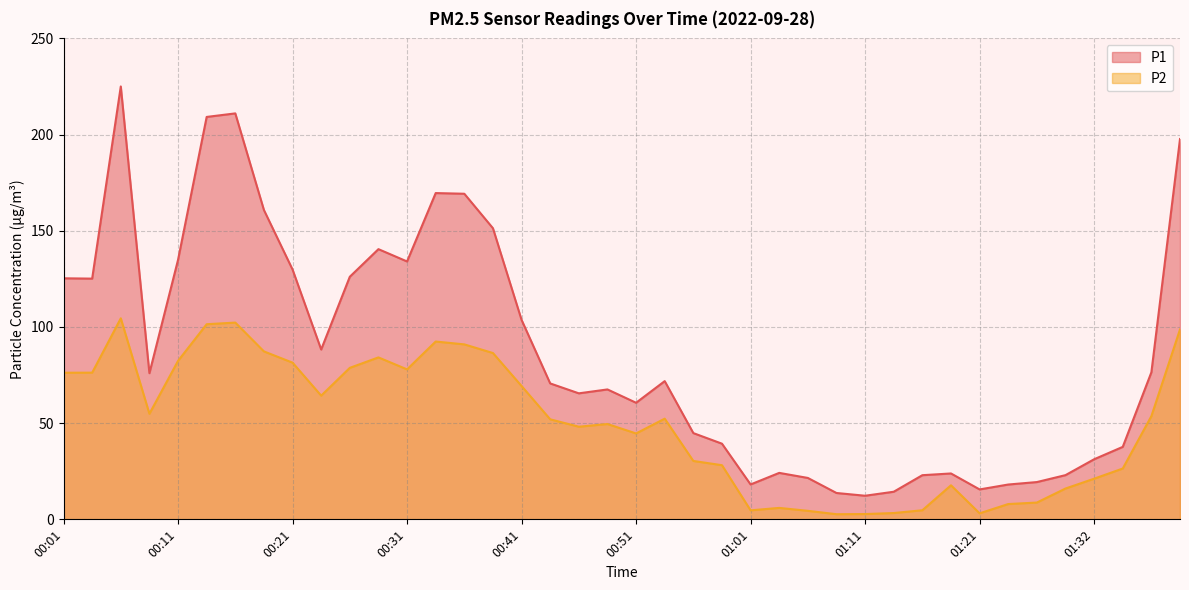

At which category does P1 reach its first local peak?

00:06